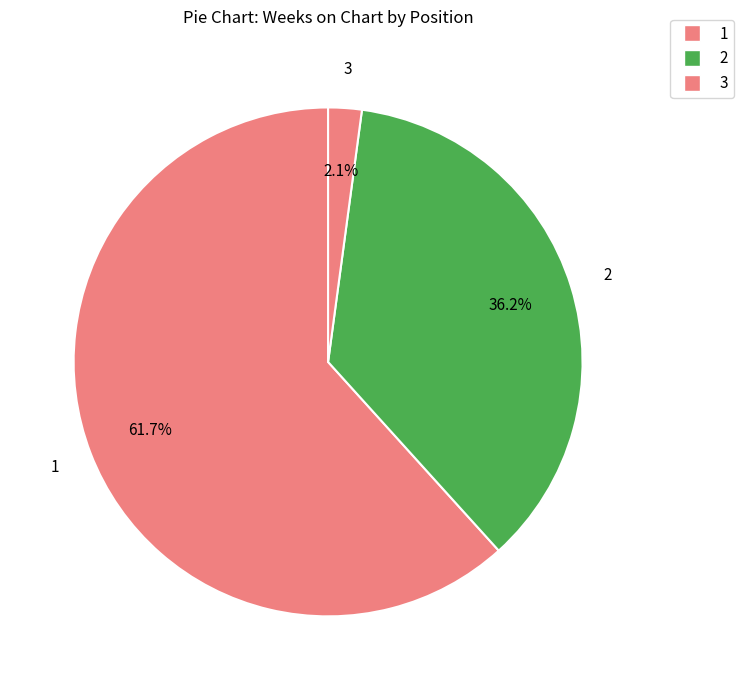

Which slice is the largest?

1